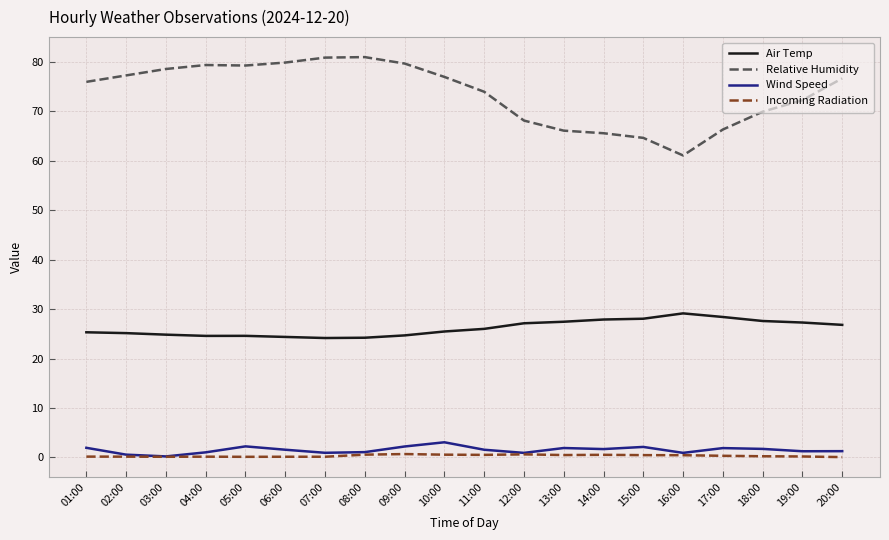

Is it true that Relative Humidity equals 61.0 at 16:00?

True